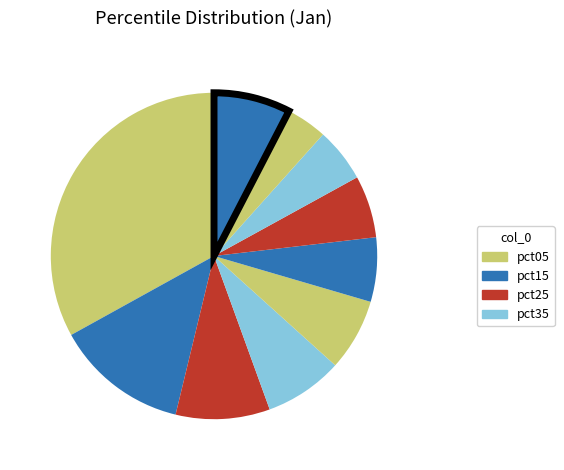

How many segments does this pie chart have?

10